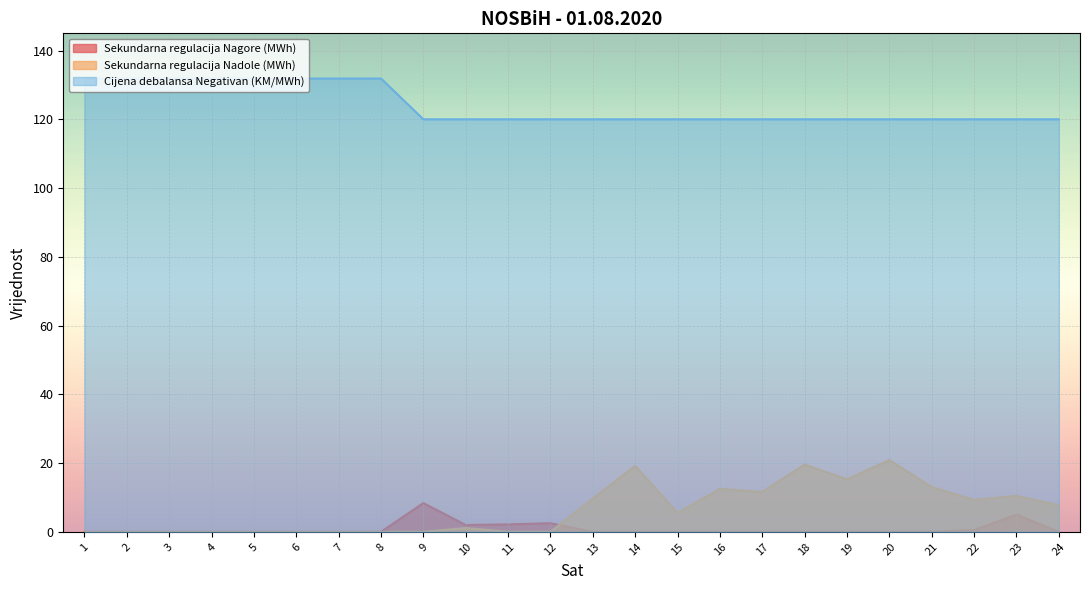

Rank the series at 14 from highest to lowest value.

Cijena debalansa Negativan (KM/MWh), Sekundarna regulacija Nadole (MWh), Sekundarna regulacija Nagore (MWh)